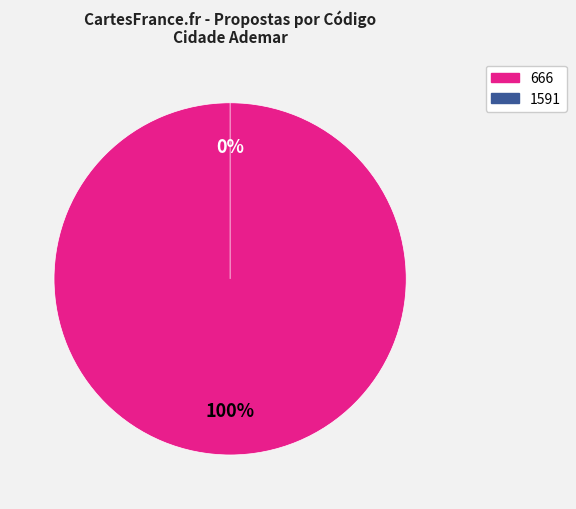

Is it true that 1591 is 1% of the pie?

False